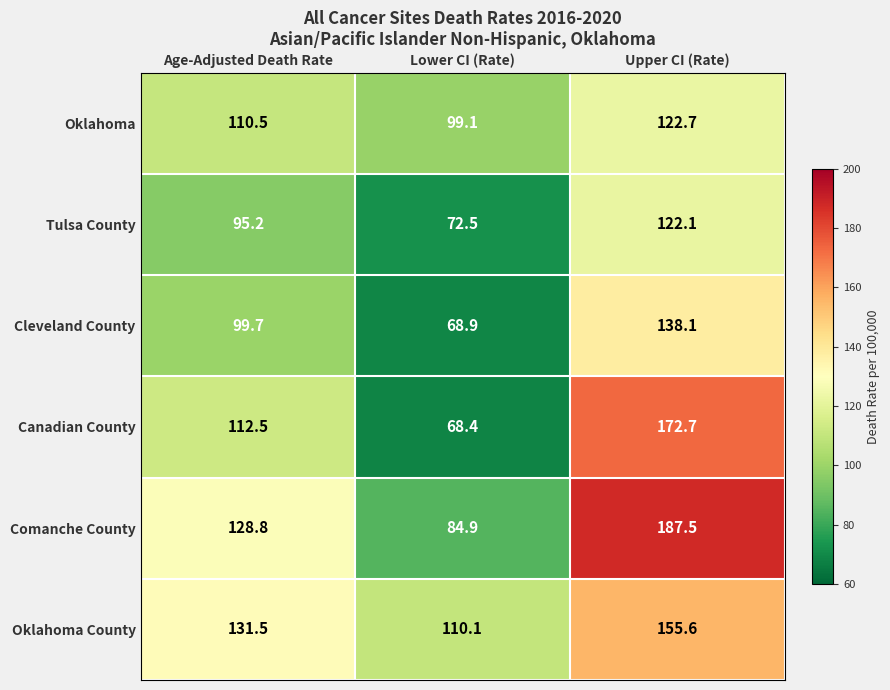

What is the difference between the maximum and minimum values in the Comanche County series?

102.6